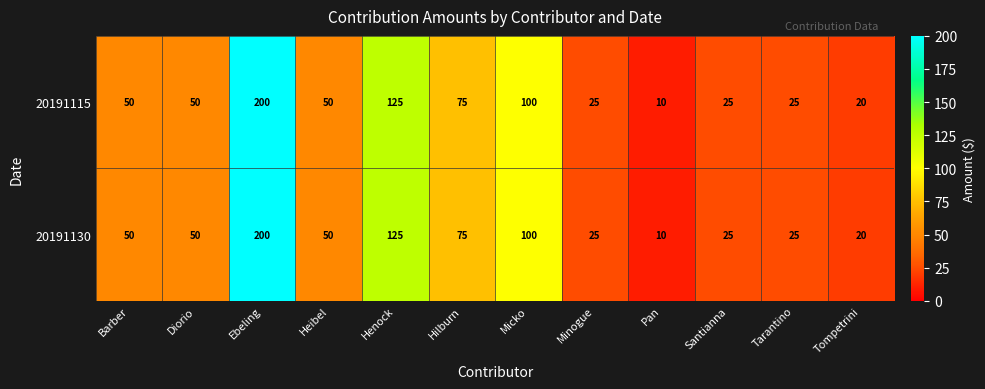

What is the difference between the second highest and second lowest values in the 20191130 series?

105